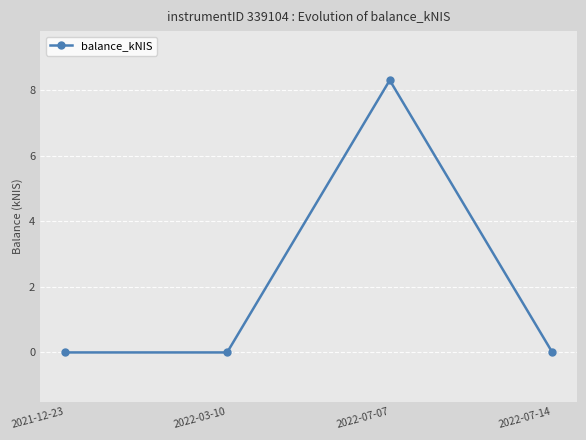

How many lines are shown in the chart?

1